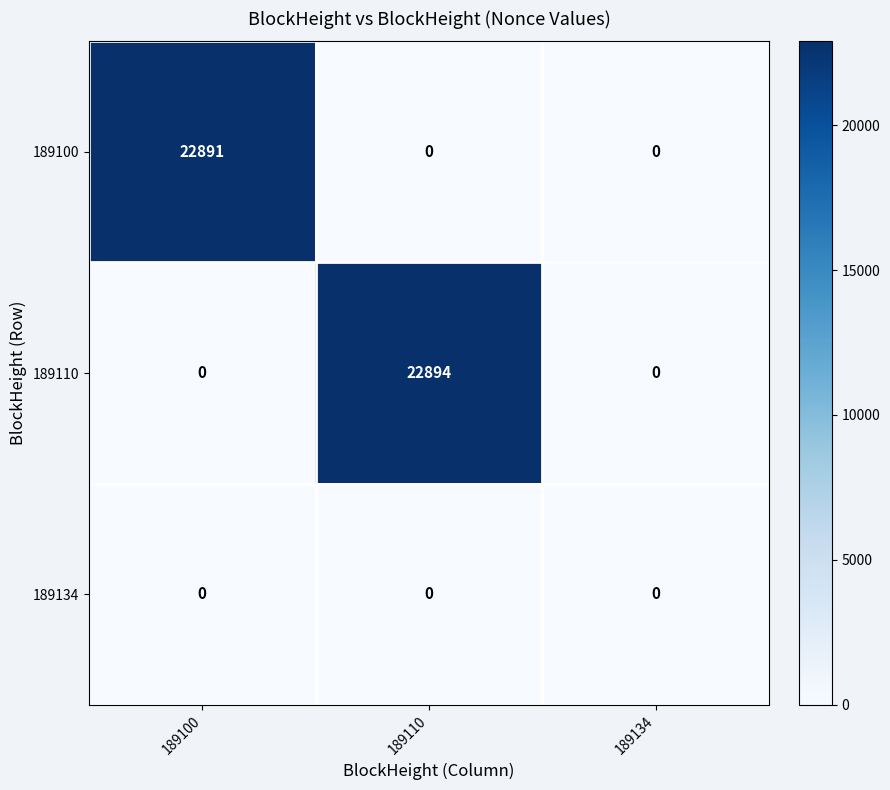

Reading left to right, what are all the values shown in this chart?

189100: 22891	0	0
189110: 0	22894	0
189134: 0	0	0